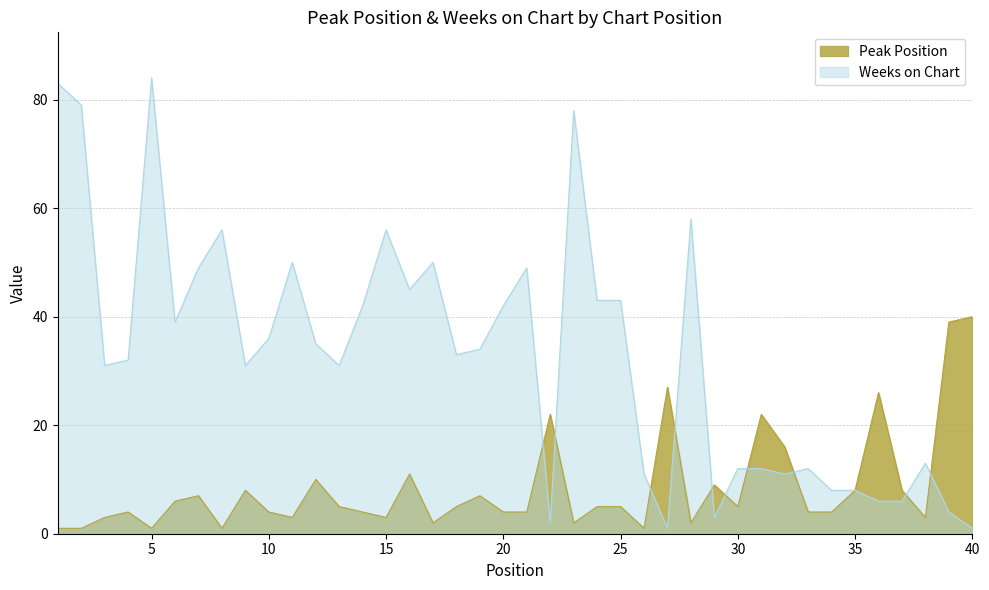

How many lines are shown in the chart?

2